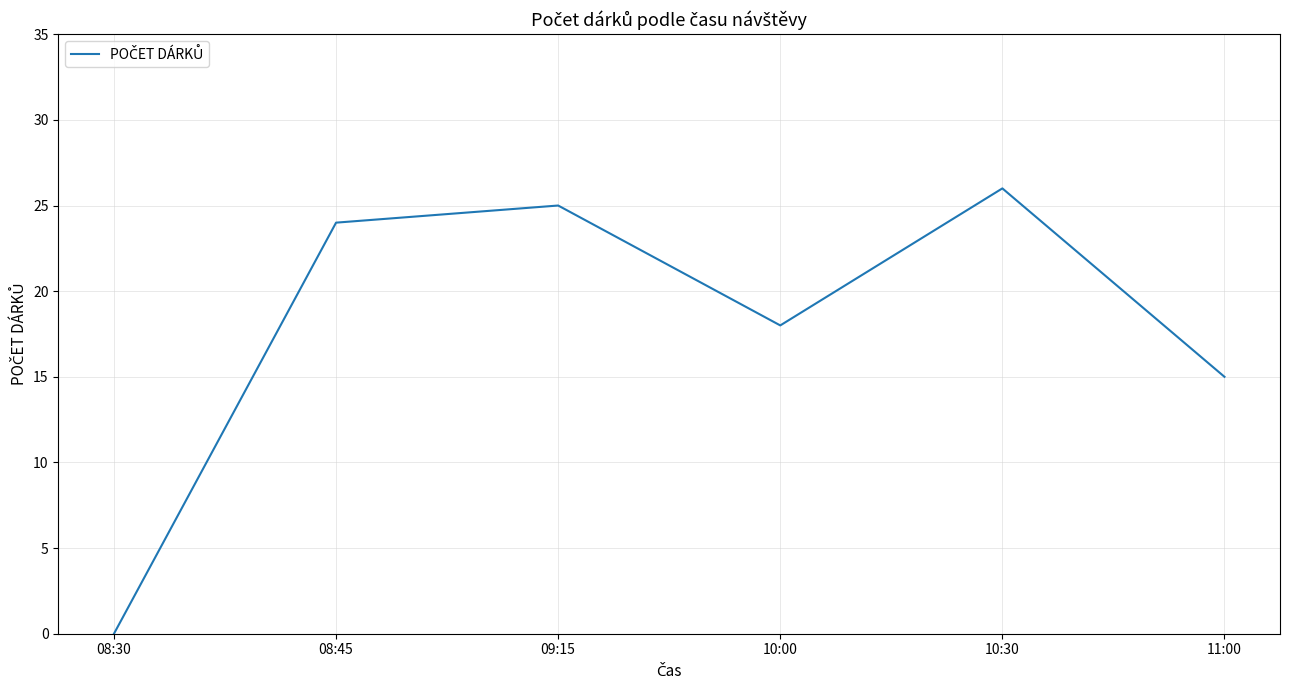

How many lines are shown in the chart?

1